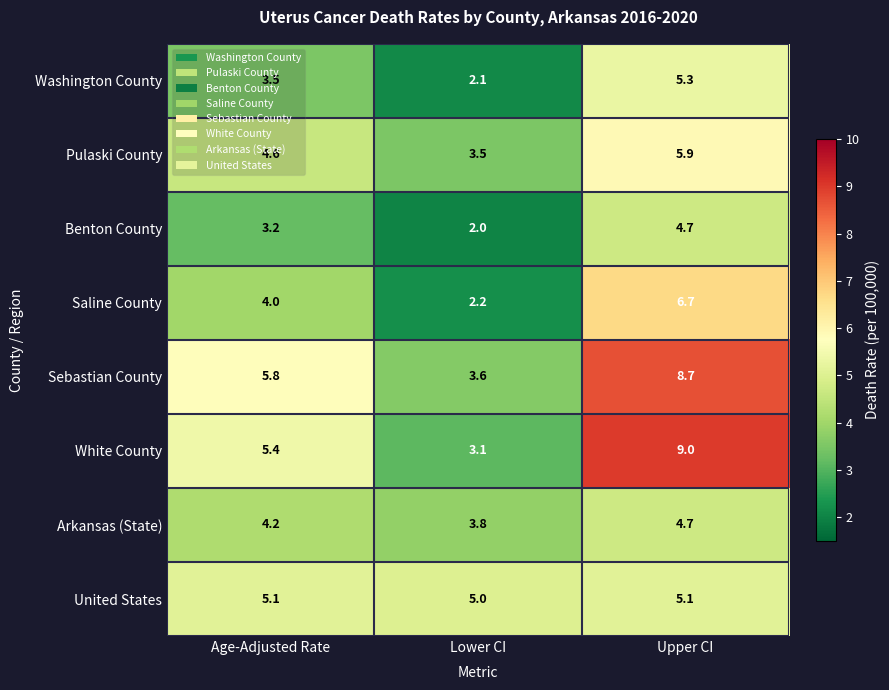

The Pulaski County series shows 4.6 at Age-Adjusted Rate. True or false?

True